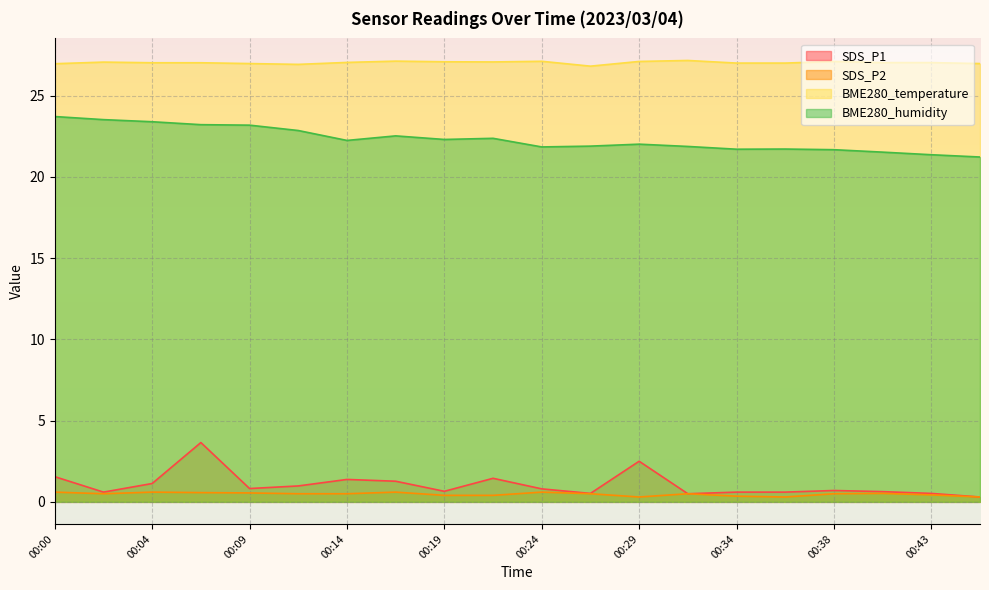

True or false: SDS_P2 and BME280_temperature cross at least once.

False